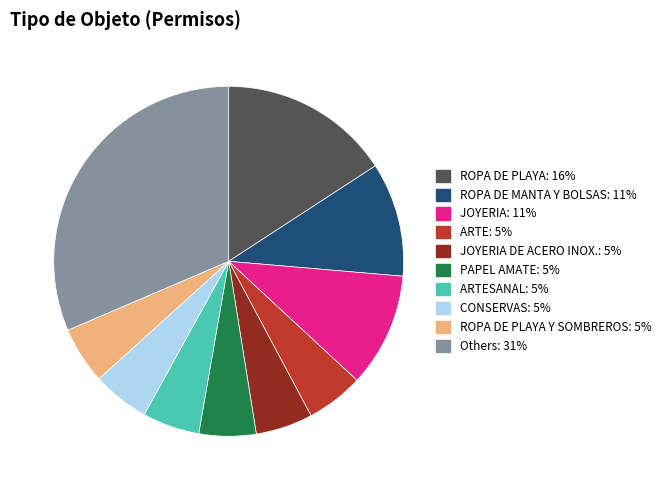

Is there any slice that represents more than half of the pie?

No